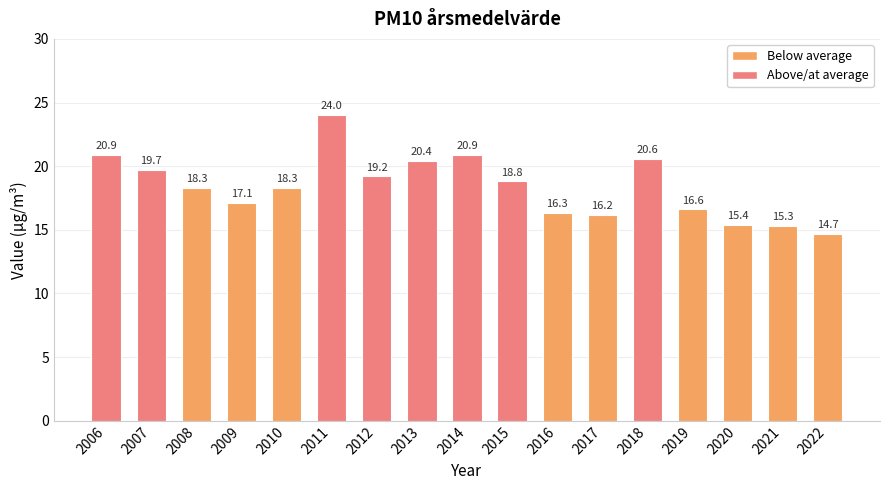

At which category does the chart reach its minimum across all series?

2022